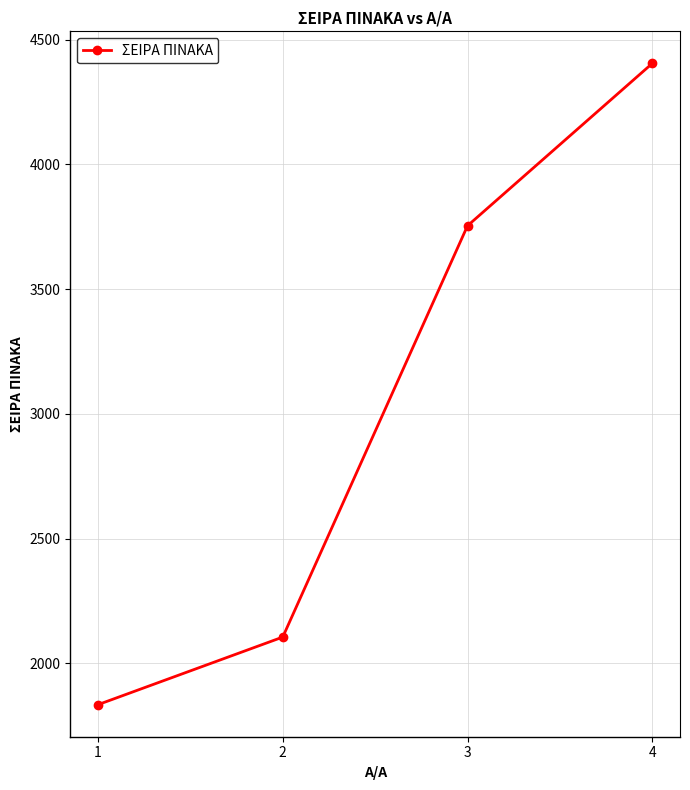

At which label is the value closest to 3119?

3